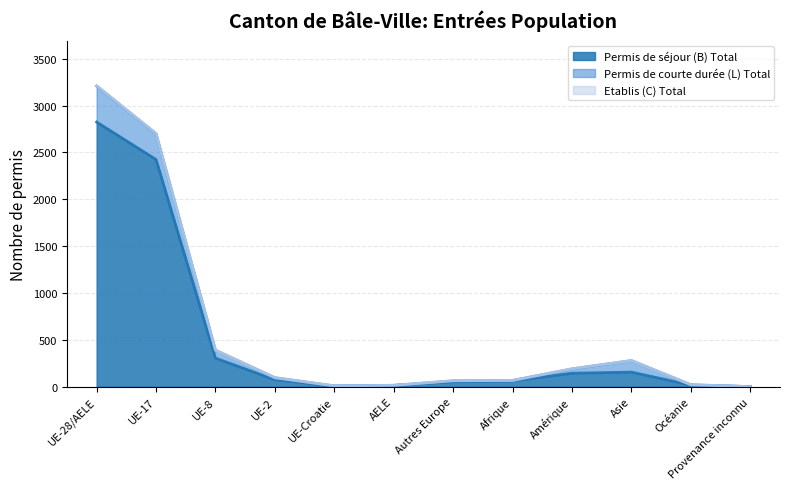

True or false: Permis de courte durée (L) Total and Permis de séjour (B) Total intersect in this chart.

False